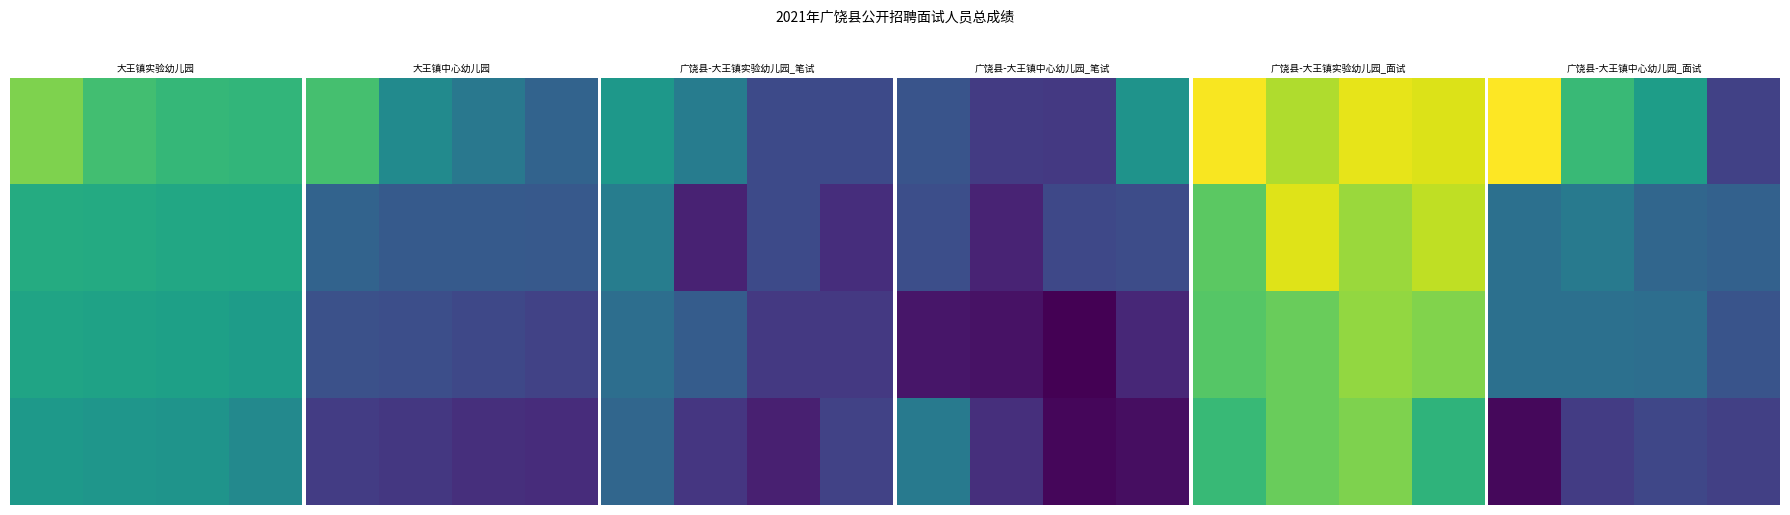

How many distinct data groups are displayed?

4